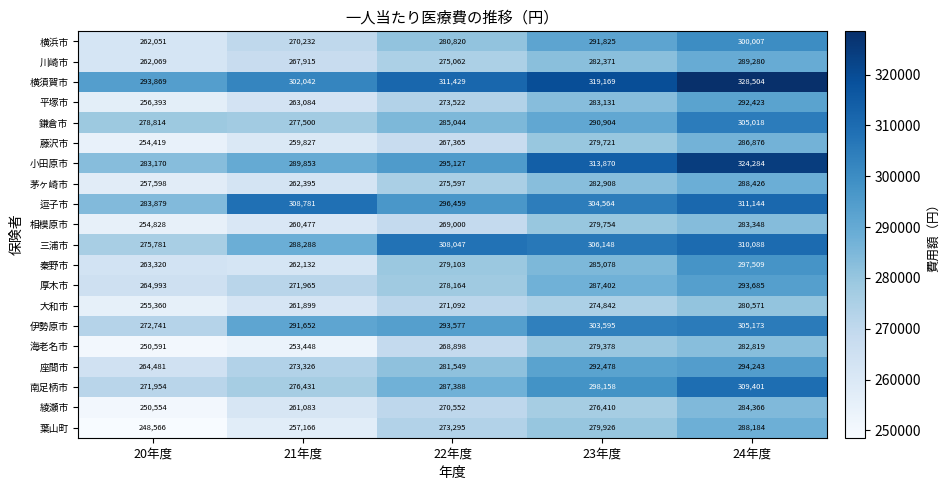

Rank the series by their maximum value, from highest to lowest.

横須賀市, 小田原市, 逗子市, 三浦市, 南足柄市, 伊勢原市, 鎌倉市, 横浜市, 秦野市, 座間市, 厚木市, 平塚市, 川崎市, 茅ヶ崎市, 葉山町, 藤沢市, 綾瀬市, 相模原市, 海老名市, 大和市